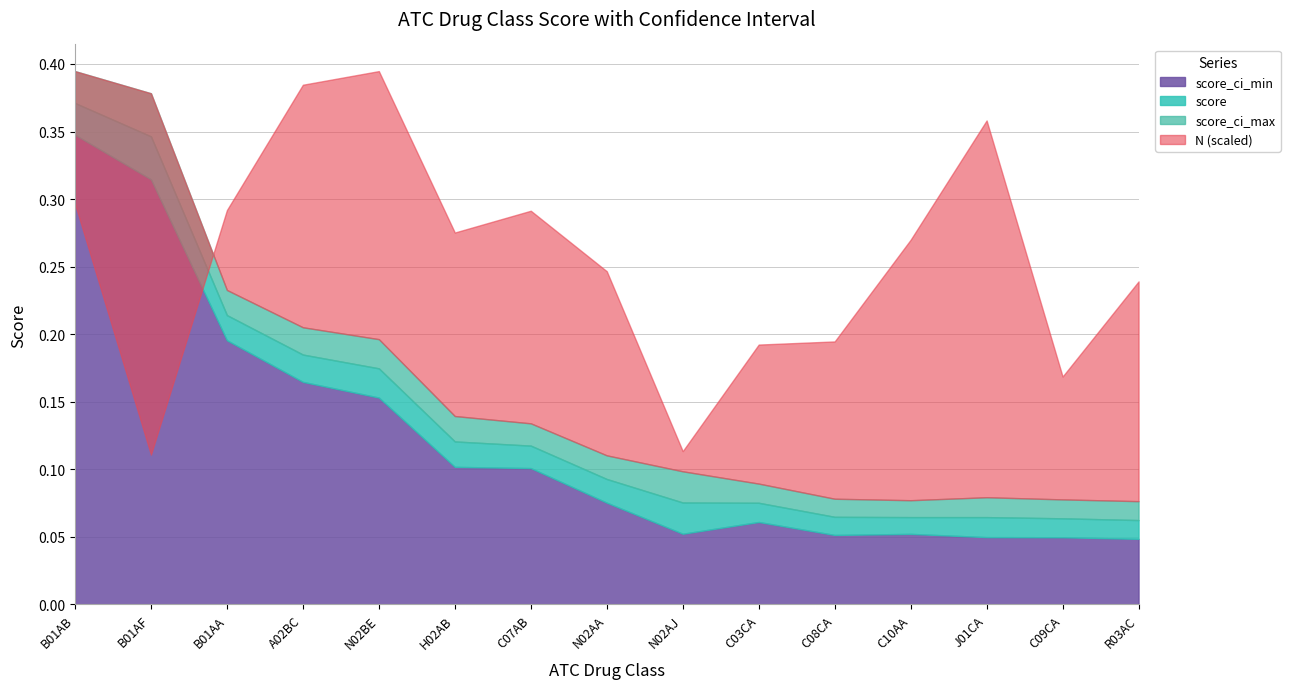

Which series changed the most between J01CA and C09CA?

N